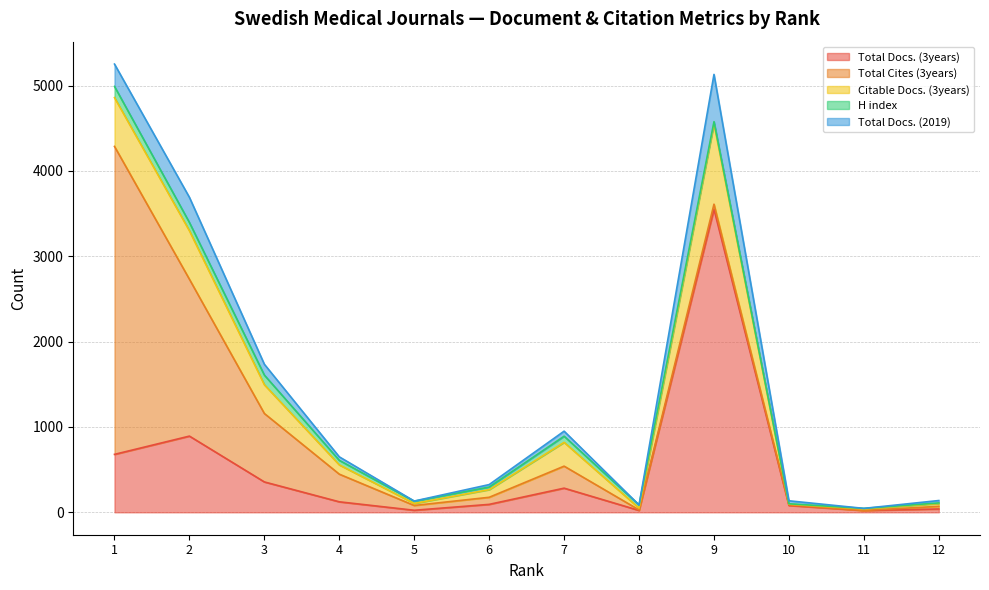

What is the value of the Total Cites (3years) point at the 3rd from the left?

802